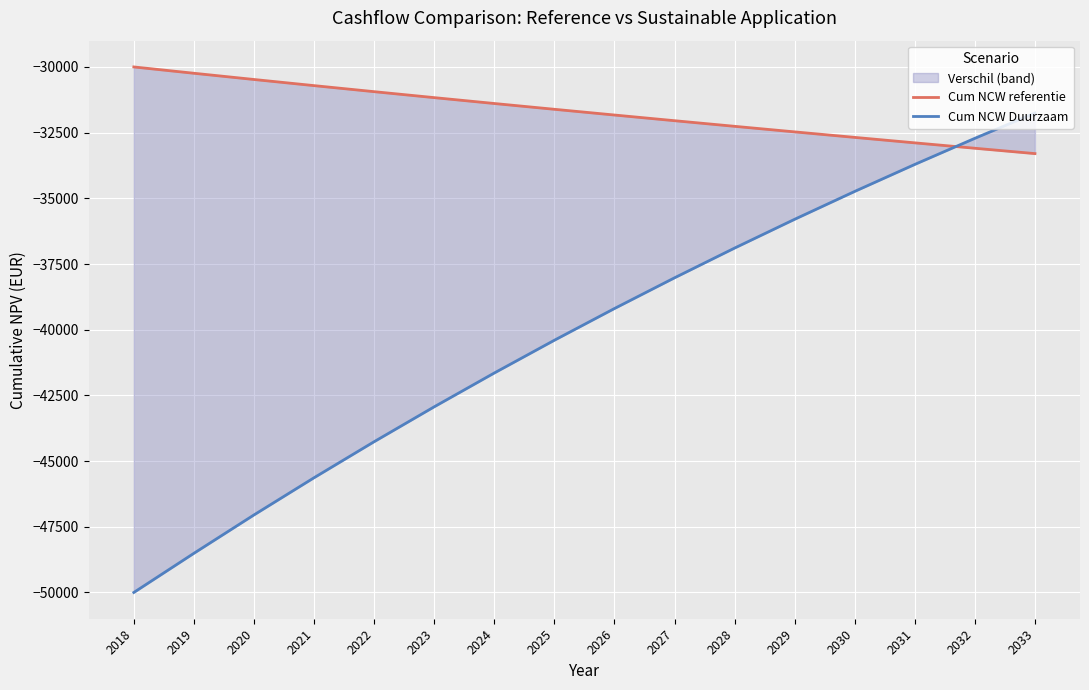

Does the chart display data point markers on the line(s)?

No